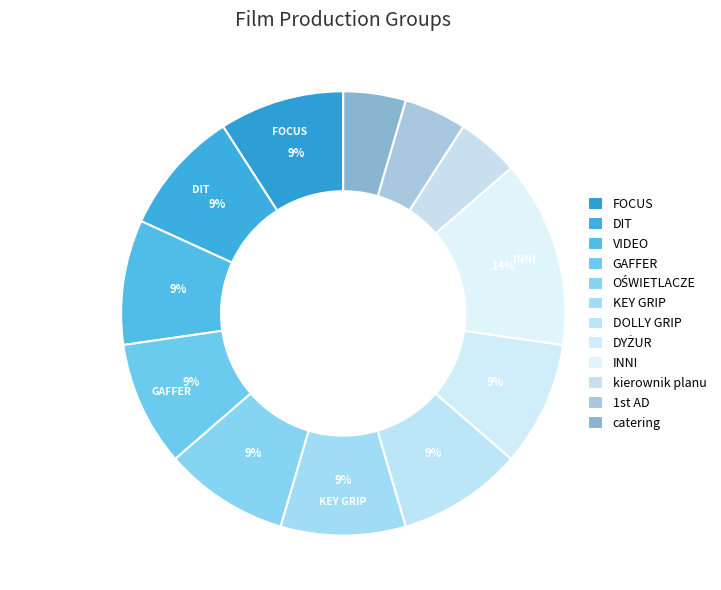

Count the number of slices in the pie.

12